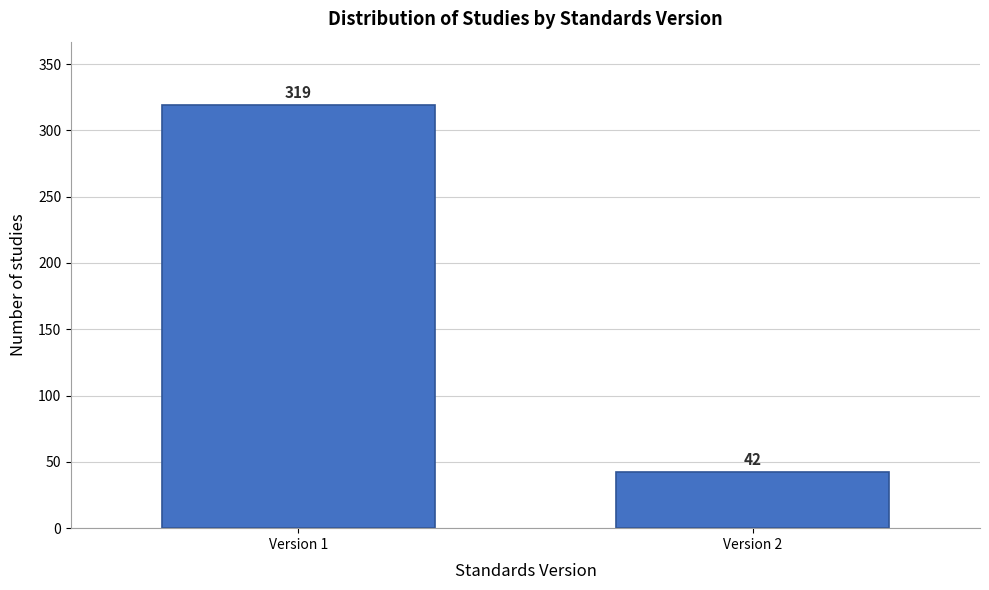

Reading left to right, what are all the values shown in this chart?

319	42